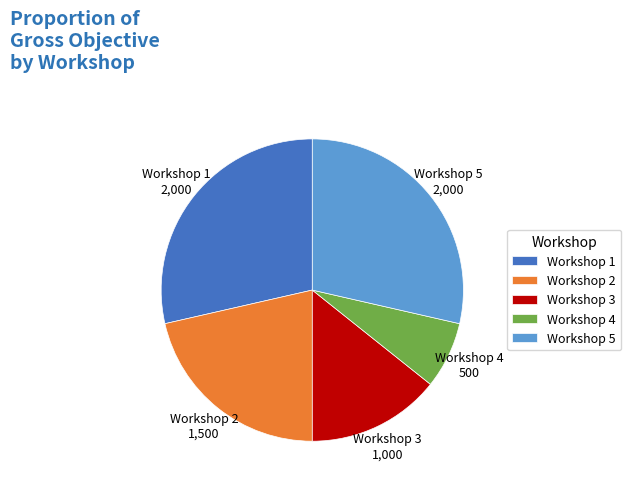

Which slice is the smallest?

Workshop 4